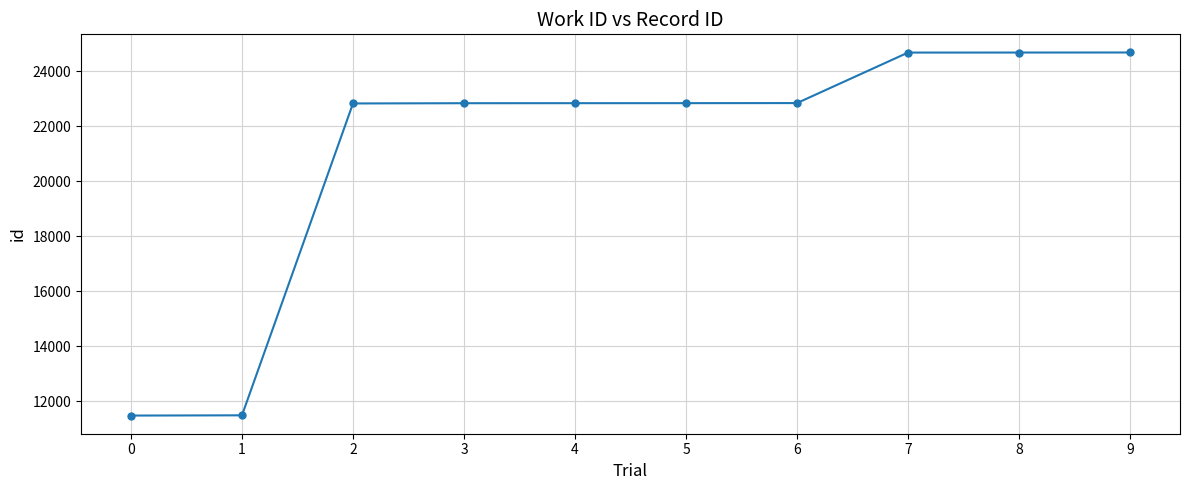

How many values are below 22834?

5